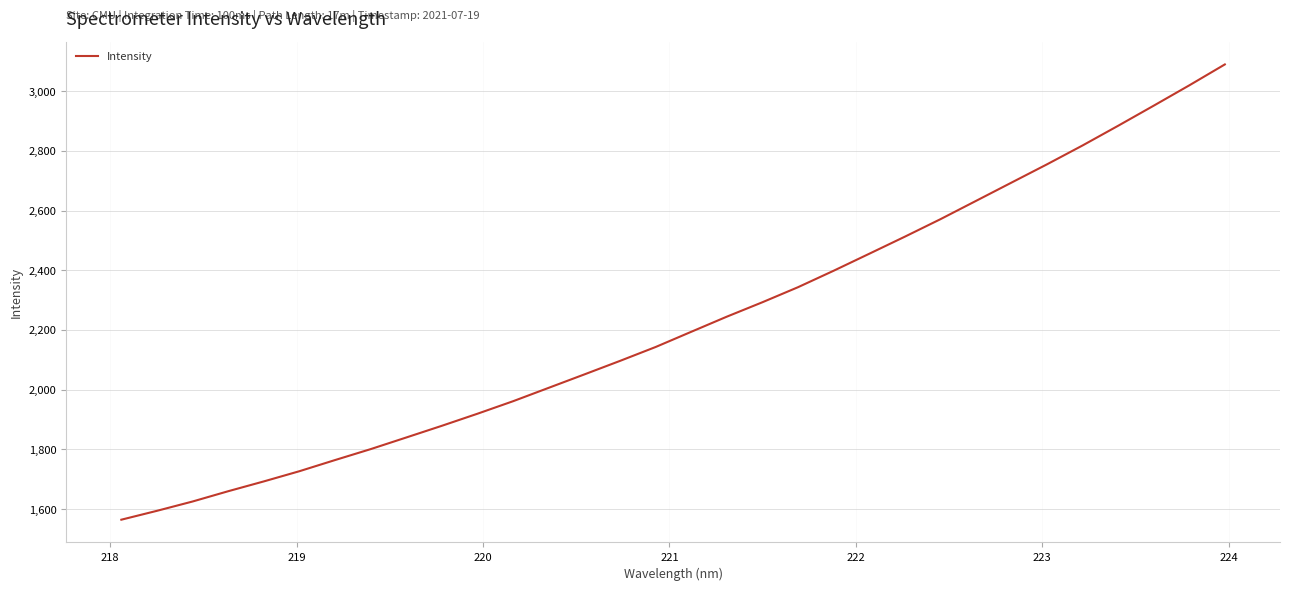

Reading left to right, list all the values displayed in this chart.

1564.5	1594.3	1625.5	1660.0	1692.9	1727.1	1764.5	1801.1	1840.1	1879.3	1919.8	1961.7	2006.6	2051.5	2096.7	2143.2	2194.2	2244.9	2293.2	2343.6	2398.7	2455.6	2512.8	2571.3	2632.7	2694.1	2755.4	2818.7	2884.6	2951.9	3020.0	3090.1